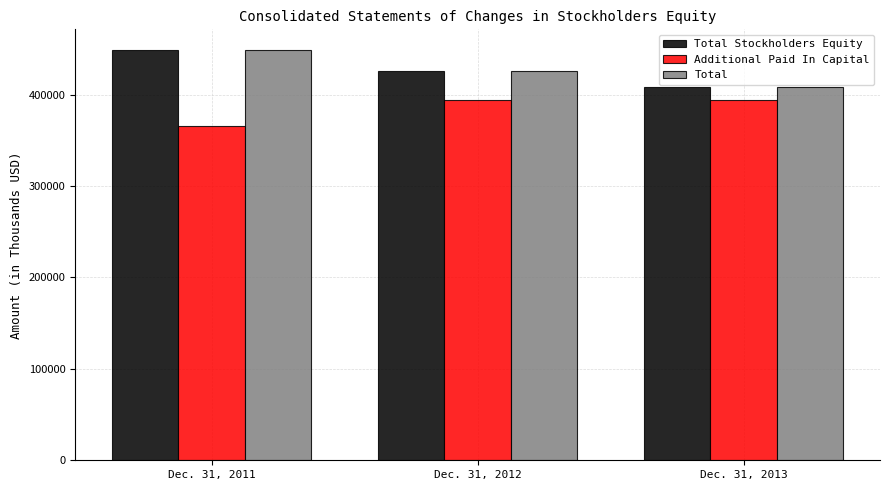

At how many categories does at least one series exceed 420935?

2